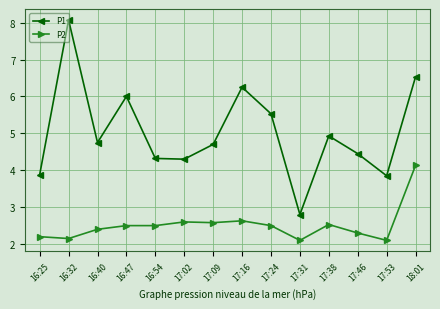

What is the average value of the P1 series?

5.0